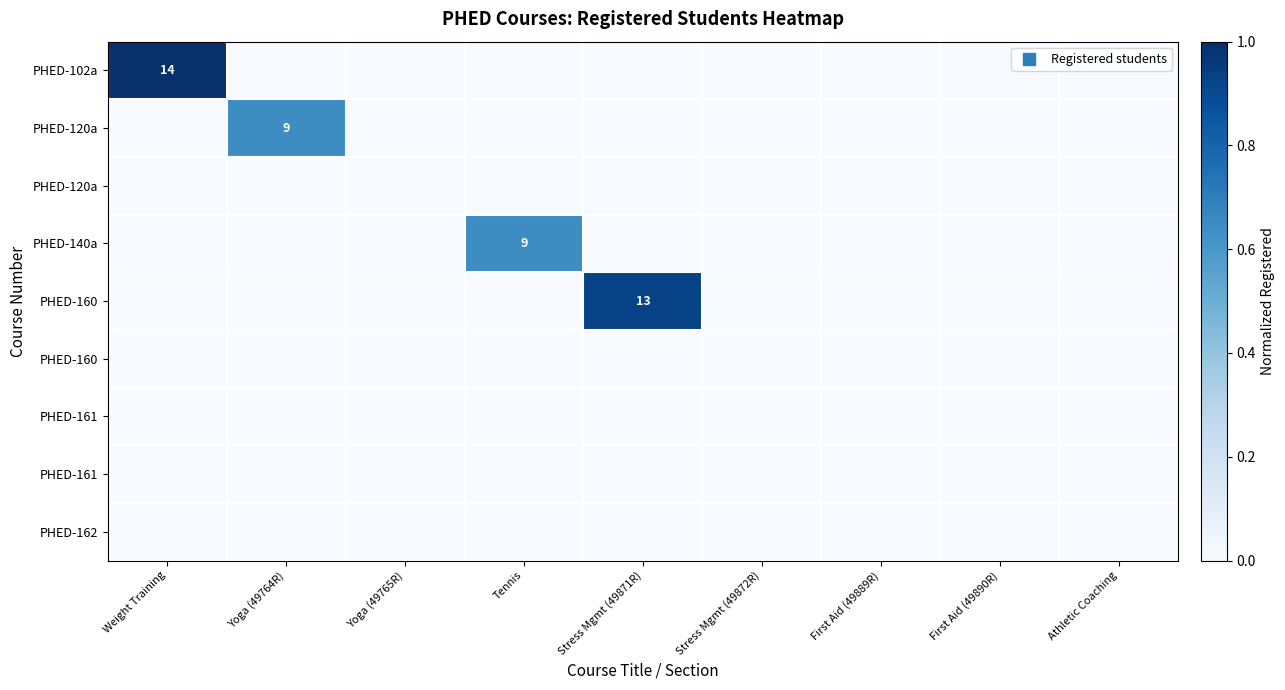

Which category has the lowest value across all series?

Yoga (49764R)